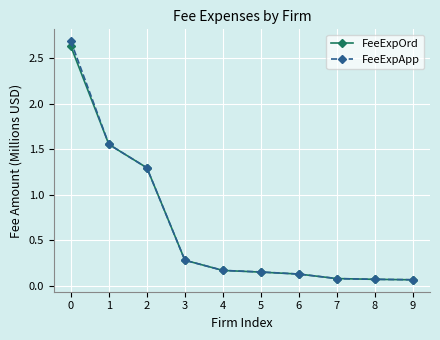

What is the total value across all series at 2?

2.6